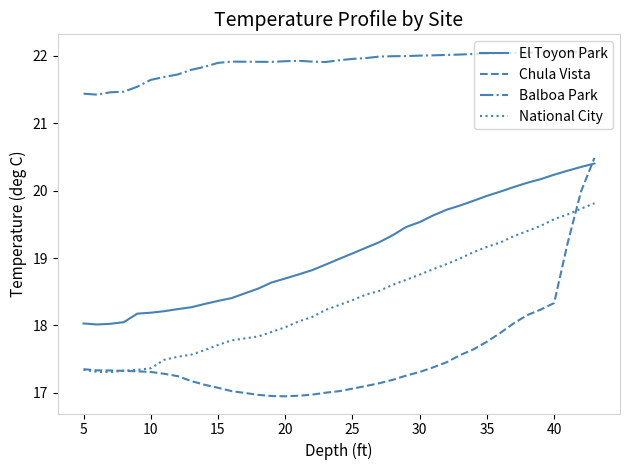

Which series has the largest total across all categories?

Balboa Park